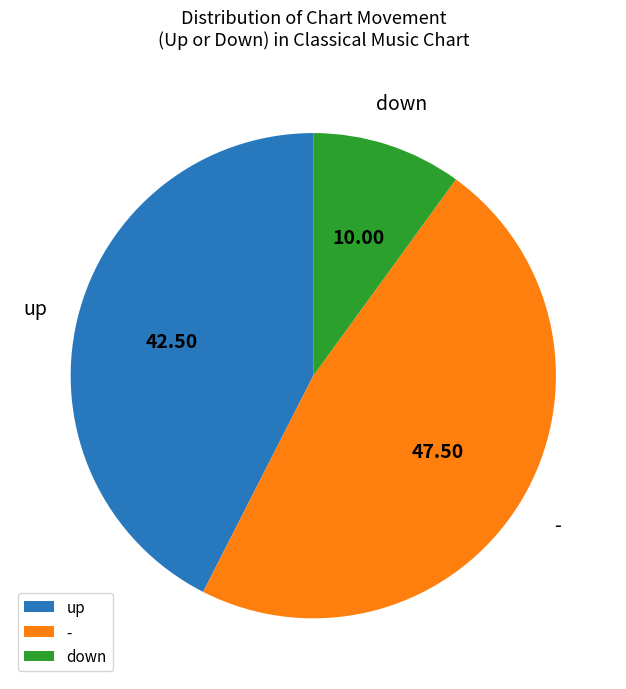

Does any single category account for the majority?

No